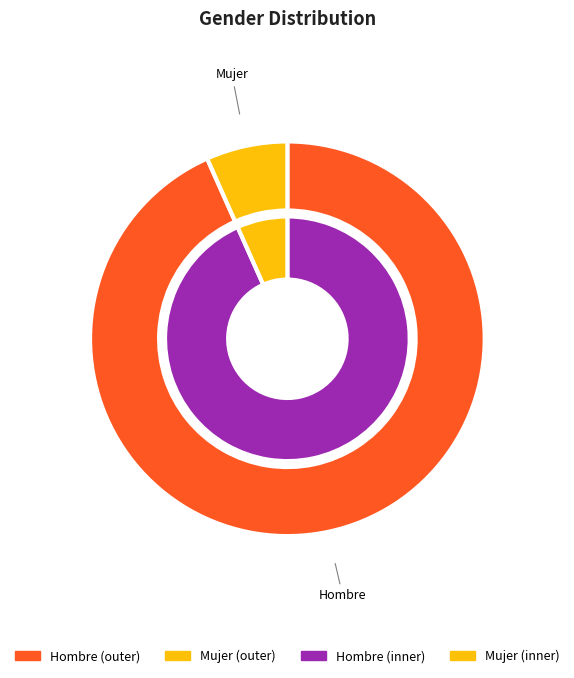

To the nearest percent, what is the average slice percentage?

50%